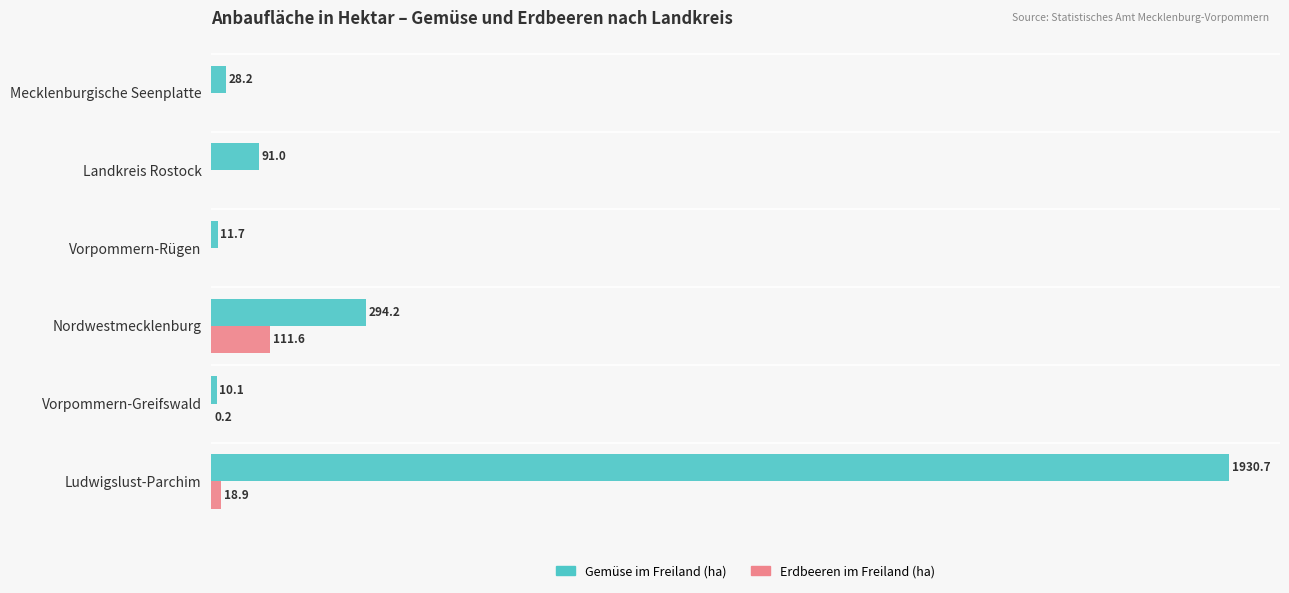

Which series has the largest range (max minus min)?

Gemüse im Freiland (ha)